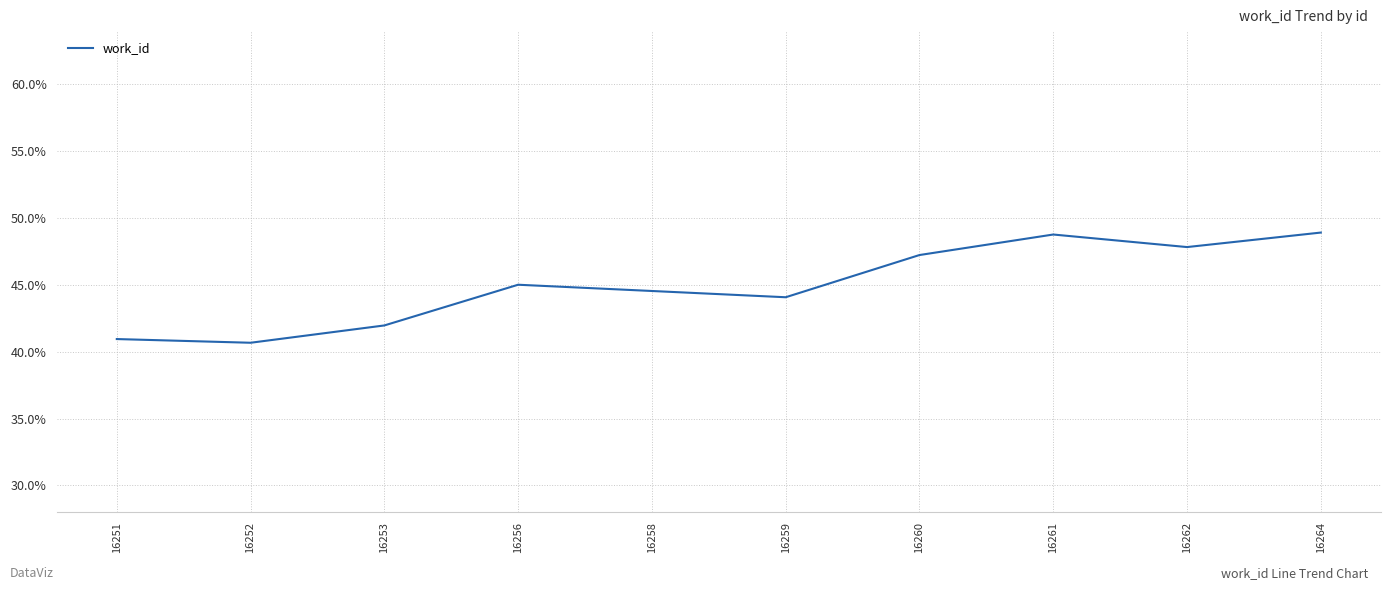

Where is the first local maximum?

16256